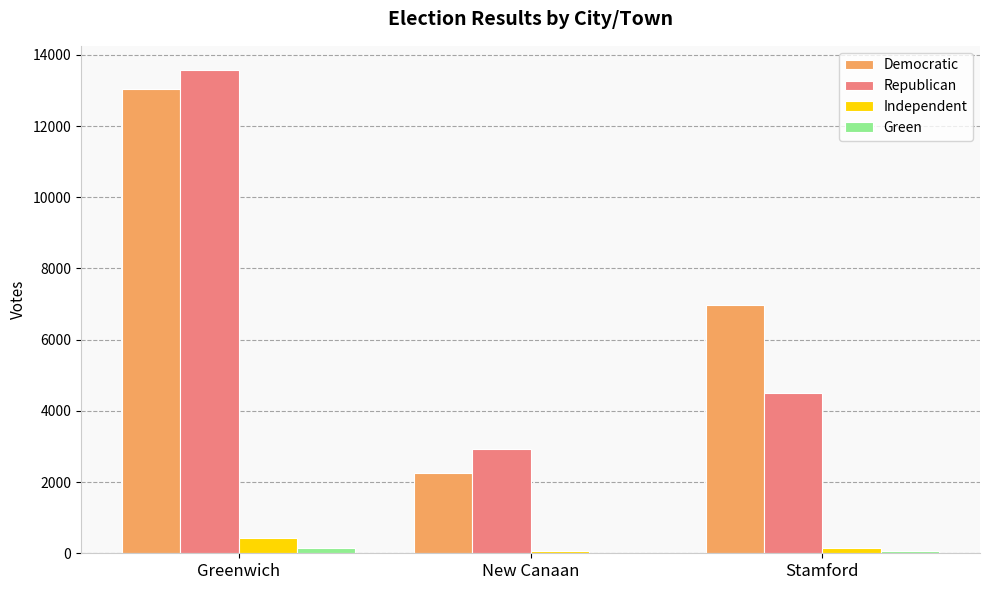

What are all the series names shown in the legend?

Democratic, Republican, Independent, Green